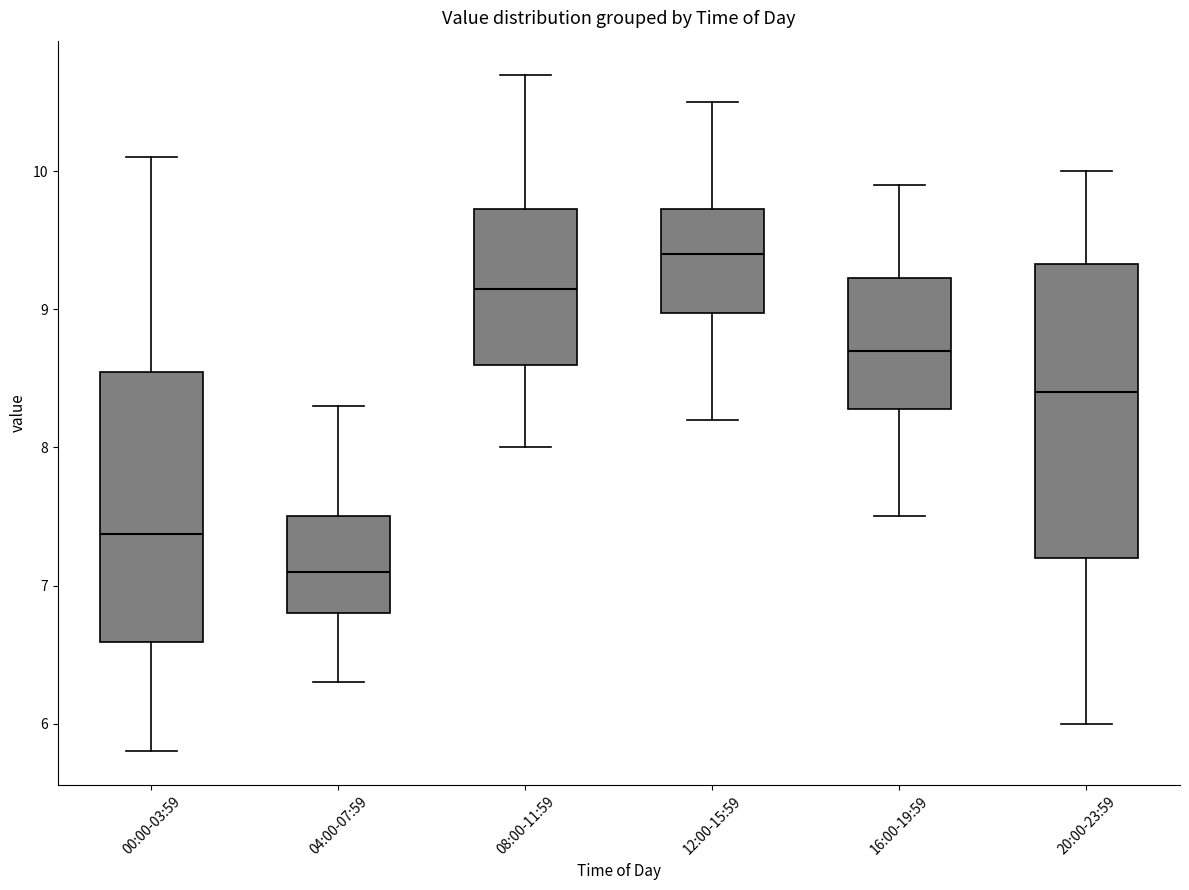

Comparing the boxes themselves (not the whiskers), which one is the tallest?

20:00-23:59